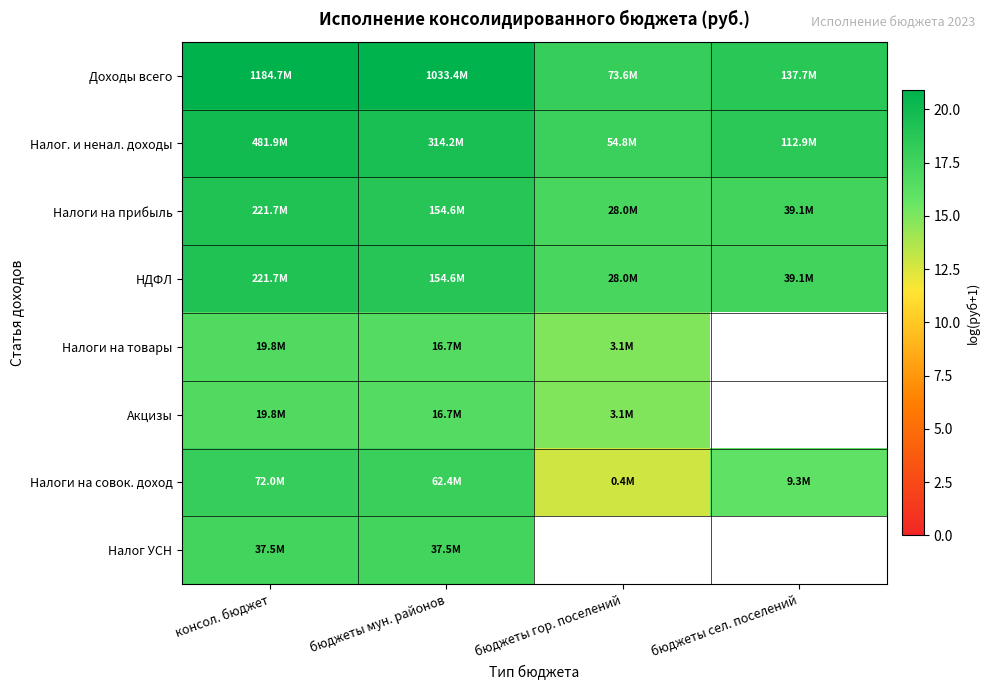

Rank the series by their maximum value, from lowest to highest.

Налоги на товары, Акцизы, Налог УСН, Налоги на совок. доход, Налоги на прибыль, НДФЛ, Налог. и ненал. доходы, Доходы всего